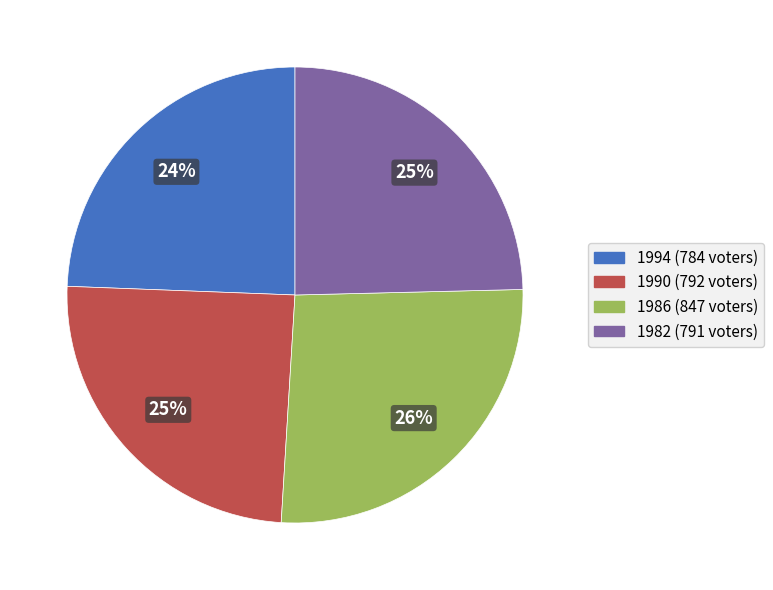

Combined, do 1982 and 1986 account for over 50%?

Yes